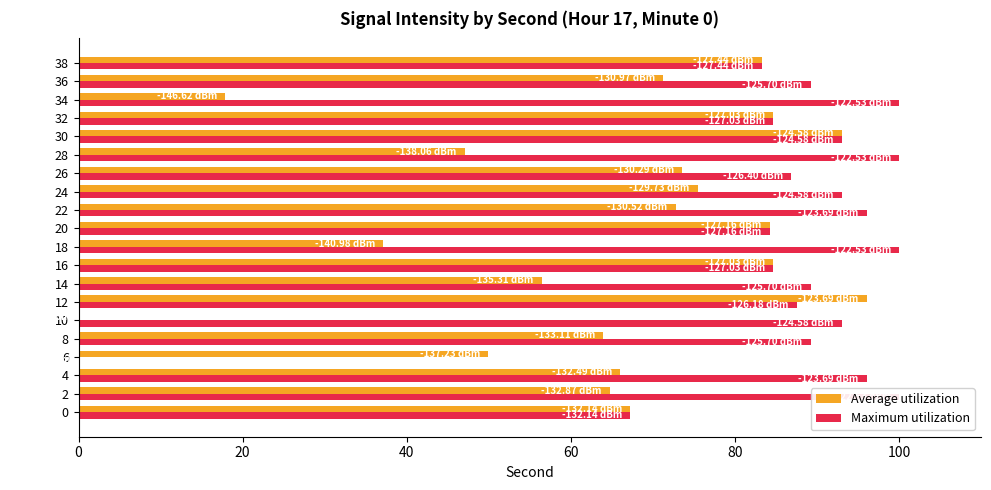

What is the average value of the Average utilization series?

64.5